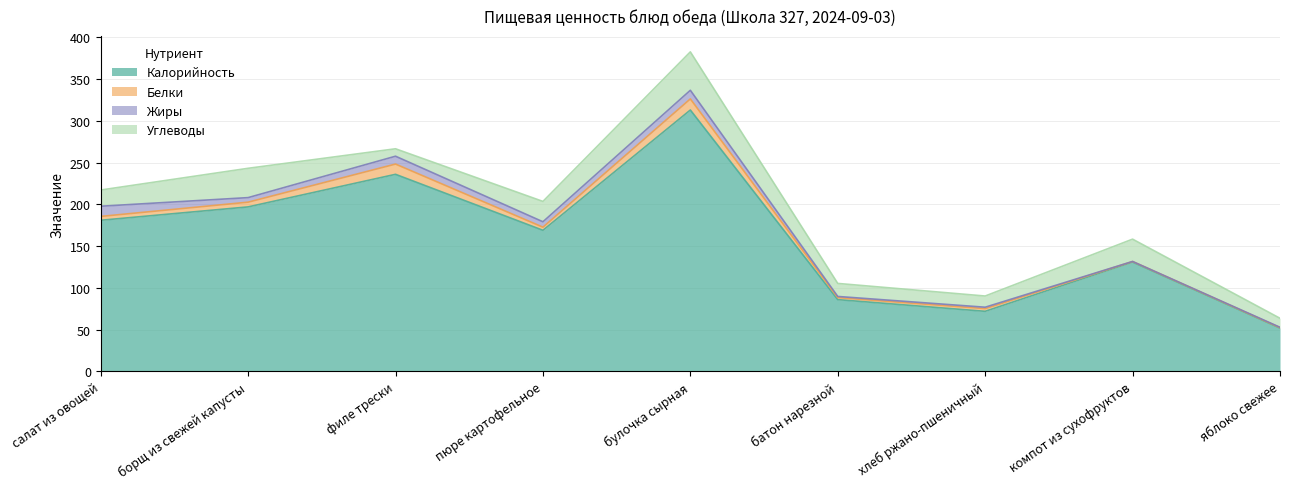

Which series ends up on top after the final intersection of Углеводы and Белки?

Углеводы